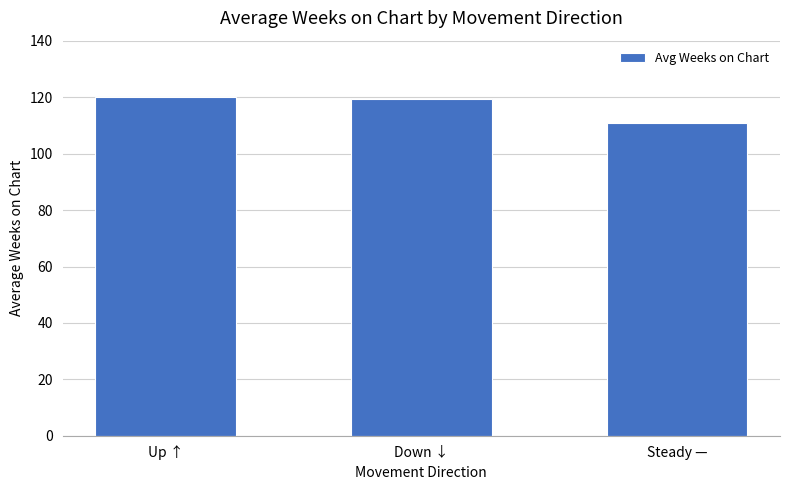

Are the bars grouped side by side (vs. stacked)?

No